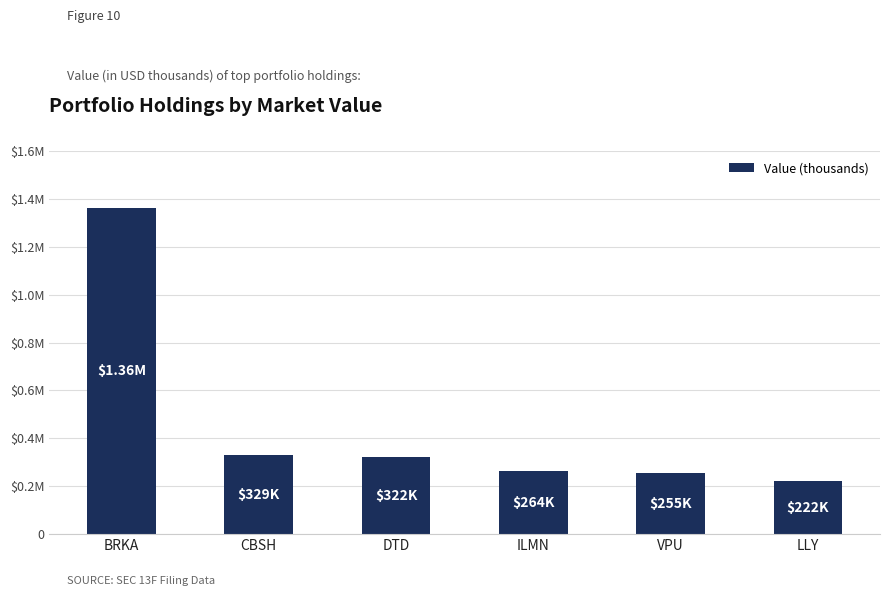

Rank the categories by value from lowest to highest.

LLY, VPU, ILMN, DTD, CBSH, BRKA